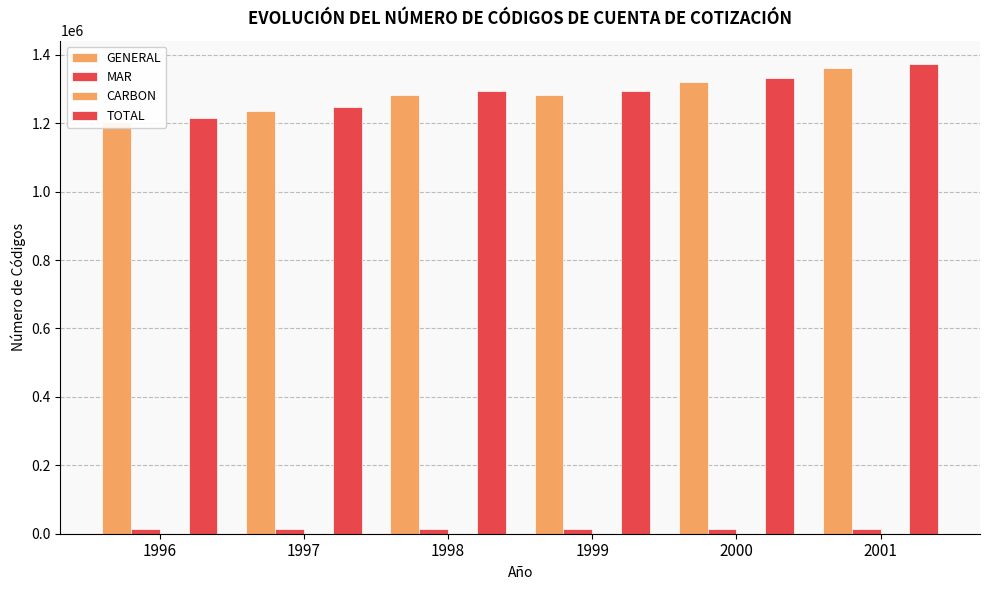

True or false: GENERAL has a value of 381820 at 1998.

False